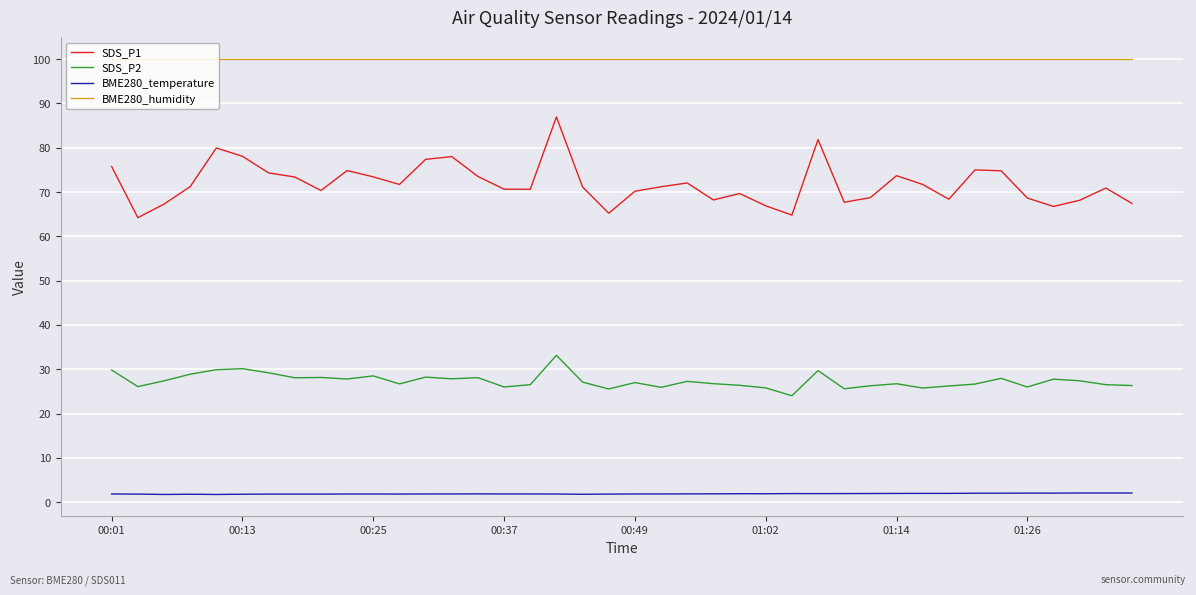

What are all the series names shown in the legend?

SDS_P1, SDS_P2, BME280_temperature, BME280_humidity